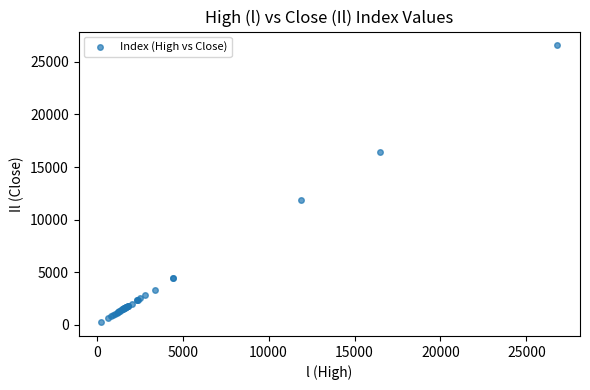

What Y value in the scatter plot is closest to 13413?

11846.5